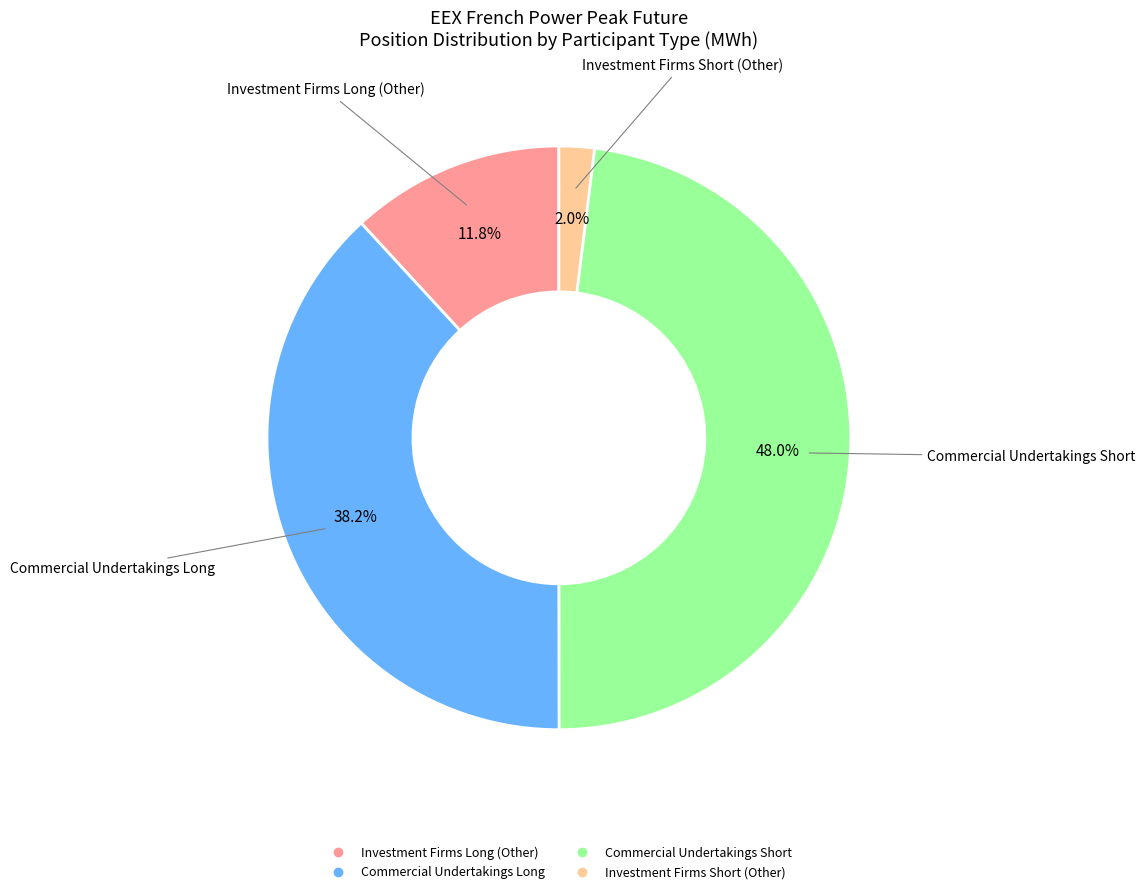

To the nearest percent, what is the average slice percentage?

25%